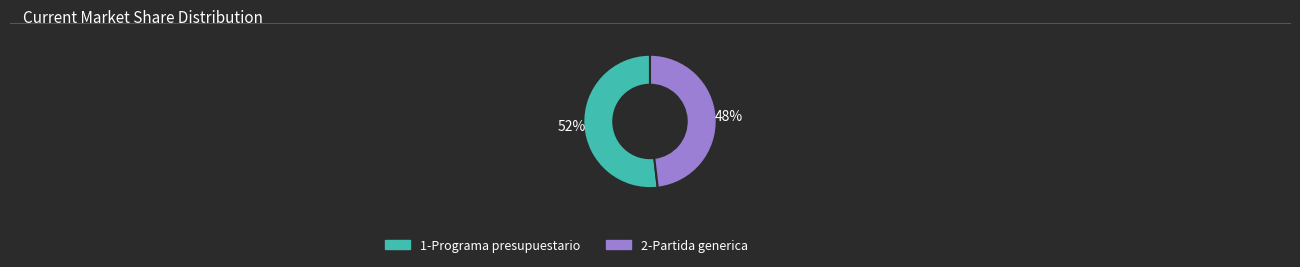

Which slice is the largest?

1-Programa presupuestario